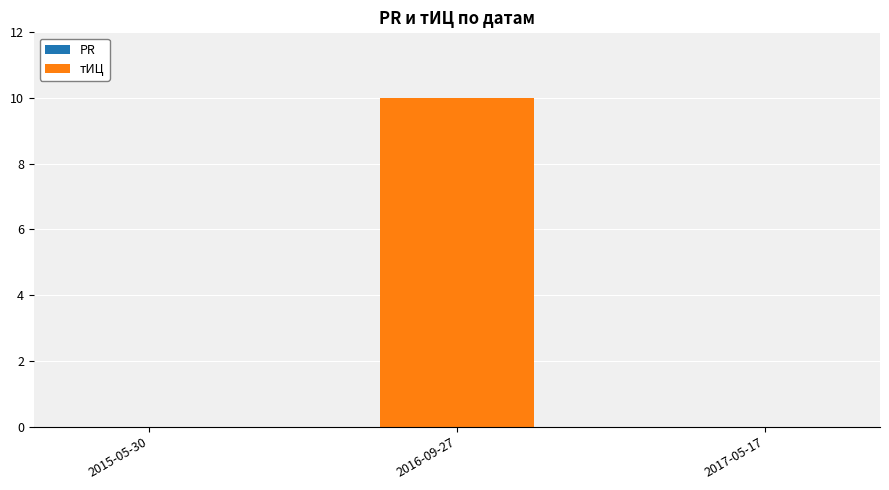

Reading left to right, extract all data points from this chart.

2015-05-30=0	2016-09-27=10	2017-05-17=0